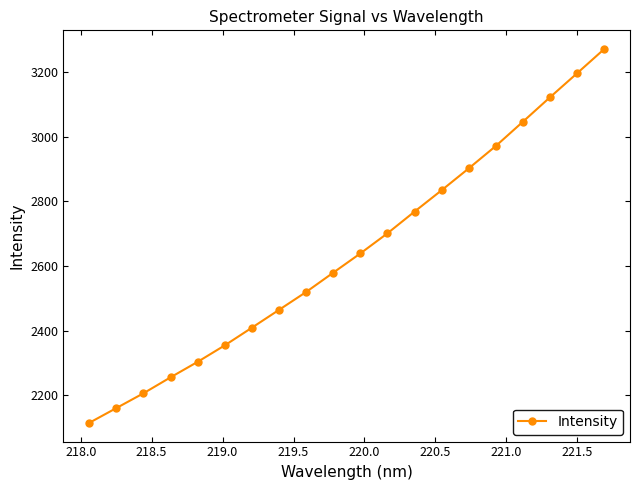

What is the difference between the maximum and minimum values?

1156.7